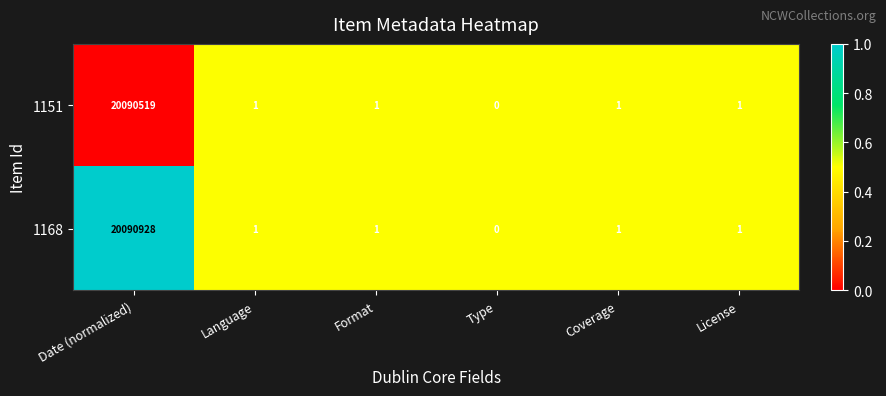

What is the sum of the 1168 values at Date (normalized) and Language?

20090929